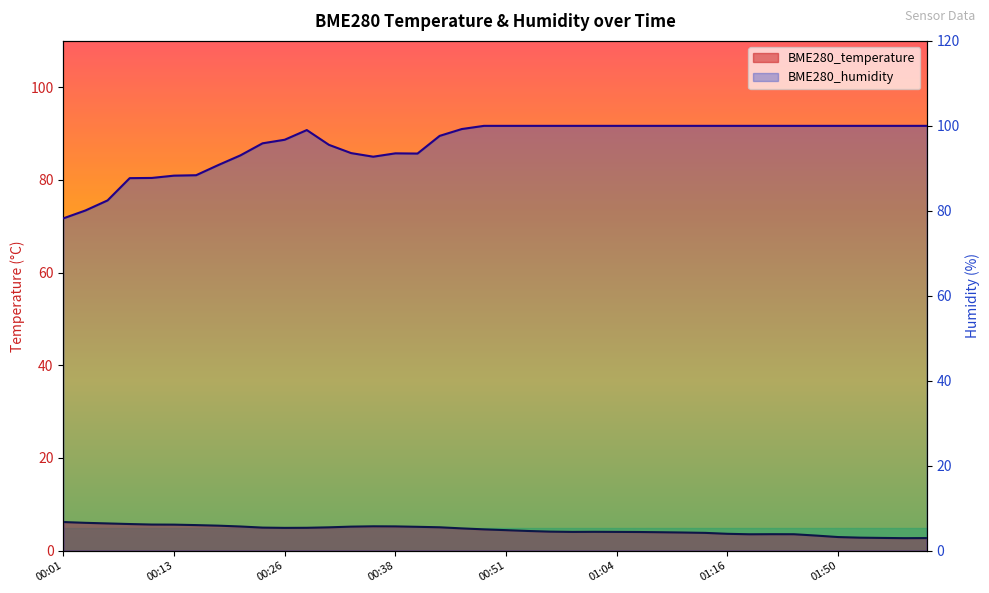

True or false: BME280_temperature and BME280_humidity intersect in this chart.

False